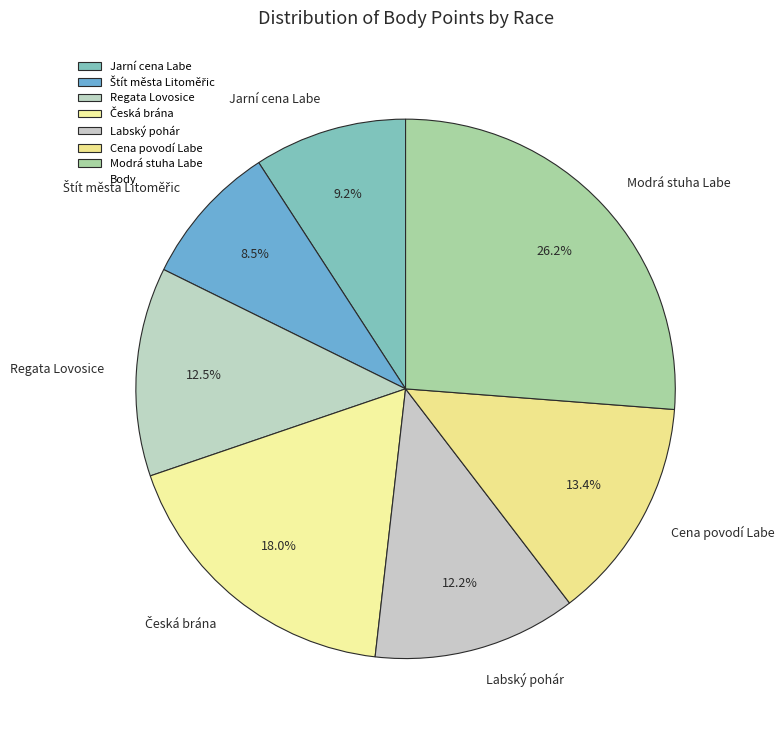

To the nearest percent, what portion does Labský pohár represent?

12%